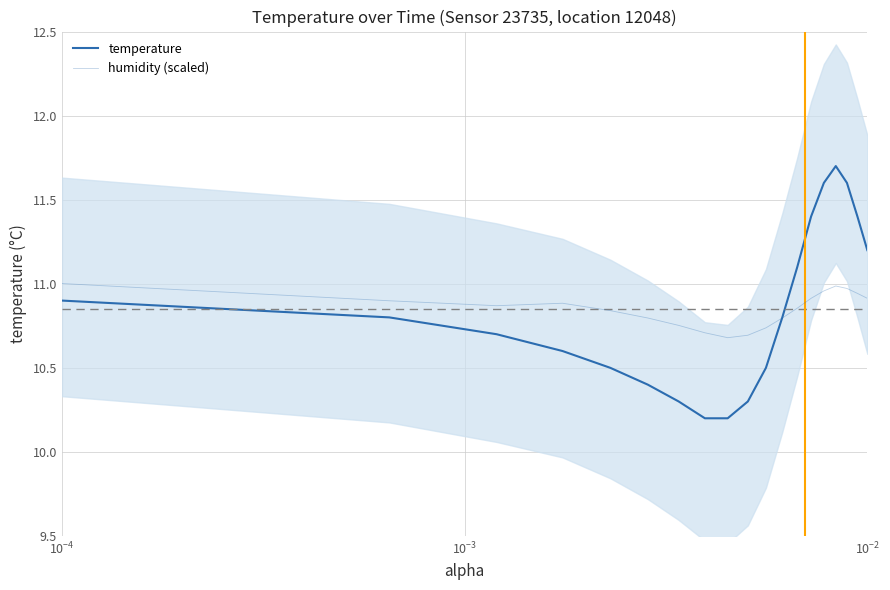

Which series has the largest range (max minus min)?

temperature